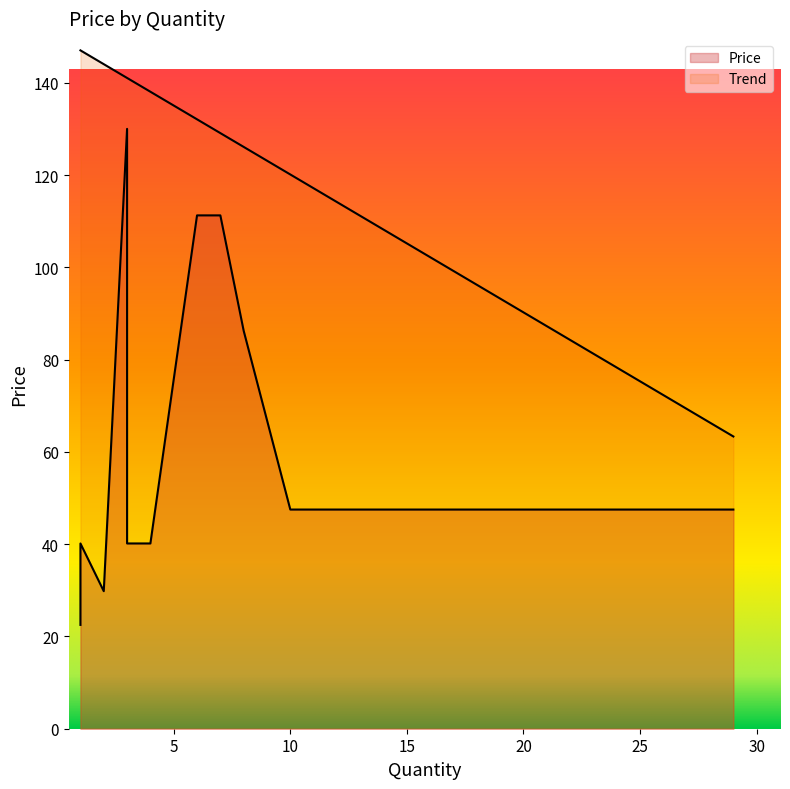

What is the change in value from 8 to 1?

-46.1